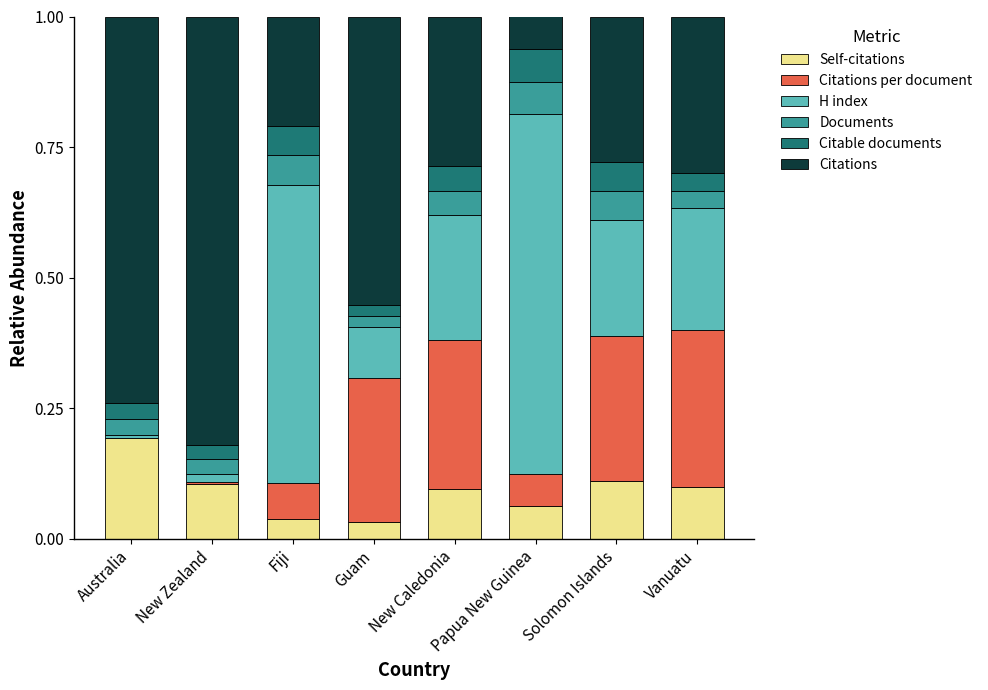

Which category has the highest value in the Self-citations series?

Australia